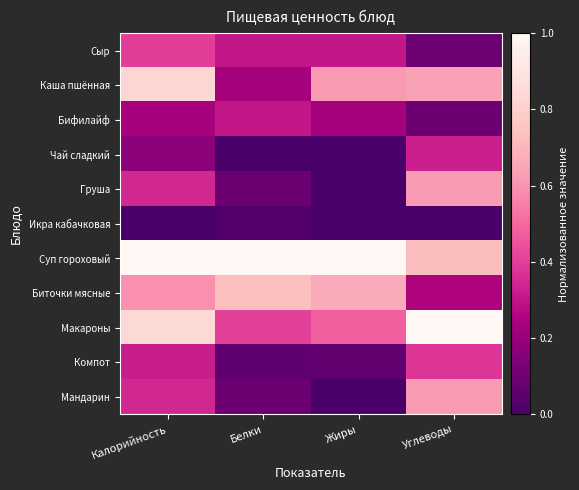

Reading right to left, list all the values displayed in this chart.

Сыр: Углеводы=0.1	Жиры=0.3	Белки=0.3	Калорийность=0.4
Каша пшённая: Углеводы=0.6	Жиры=0.6	Белки=0.2	Калорийность=0.8
Бифилайф: Углеводы=0.1	Жиры=0.2	Белки=0.3	Калорийность=0.2
Чай сладкий: Углеводы=0.3	Жиры=0.0	Белки=0.0	Калорийность=0.2
Груша: Углеводы=0.6	Жиры=0.0	Белки=0.1	Калорийность=0.3
Икра кабачковая: Углеводы=0.0	Жиры=0.0	Белки=0.0	Калорийность=0.0
Суп гороховый: Углеводы=0.7	Жиры=1.0	Белки=1.0	Калорийность=1.0
Биточки мясные: Углеводы=0.3	Жиры=0.7	Белки=0.7	Калорийность=0.6
Макароны: Углеводы=1.0	Жиры=0.5	Белки=0.4	Калорийность=0.8
Компот: Углеводы=0.4	Жиры=0.1	Белки=0.1	Калорийность=0.3
Мандарин: Углеводы=0.6	Жиры=0.0	Белки=0.1	Калорийность=0.3